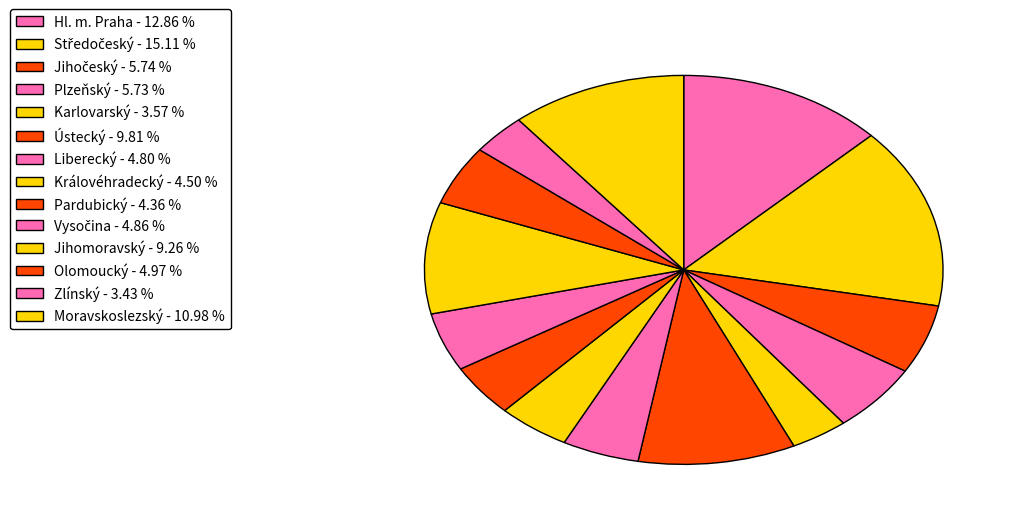

To the nearest percent, what is the difference between the largest and smallest slice percentages?

12%